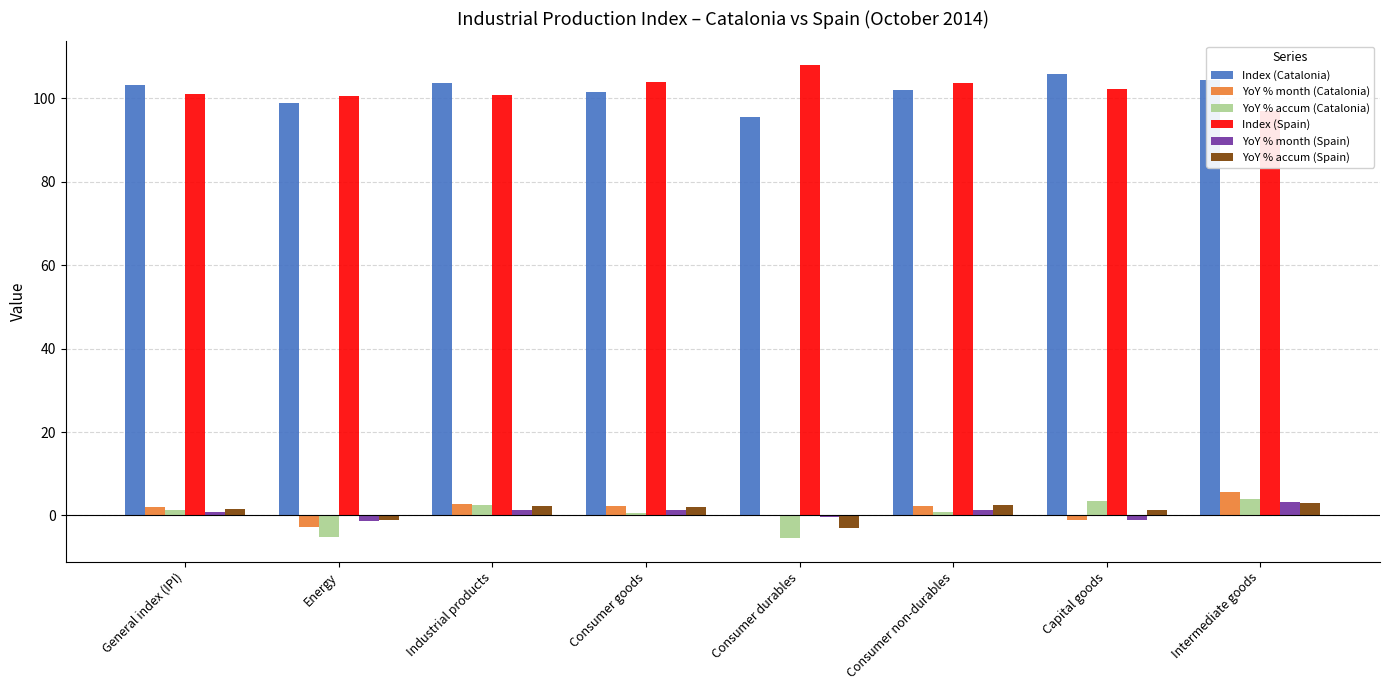

Which series changed the most between Consumer durables and Intermediate goods?

Index (Spain)